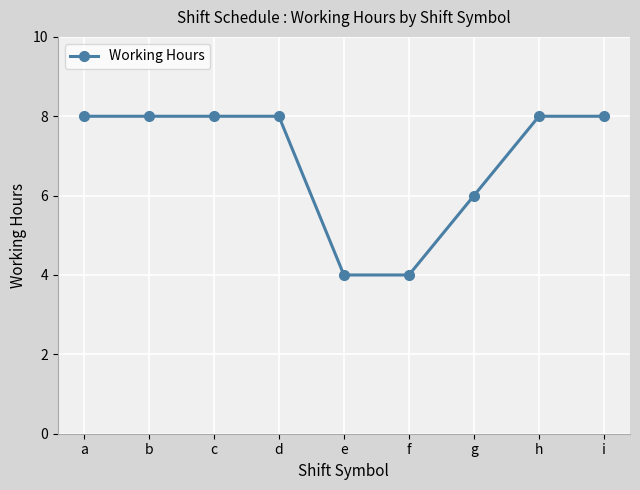

Does the chart have visible grid lines?

Yes